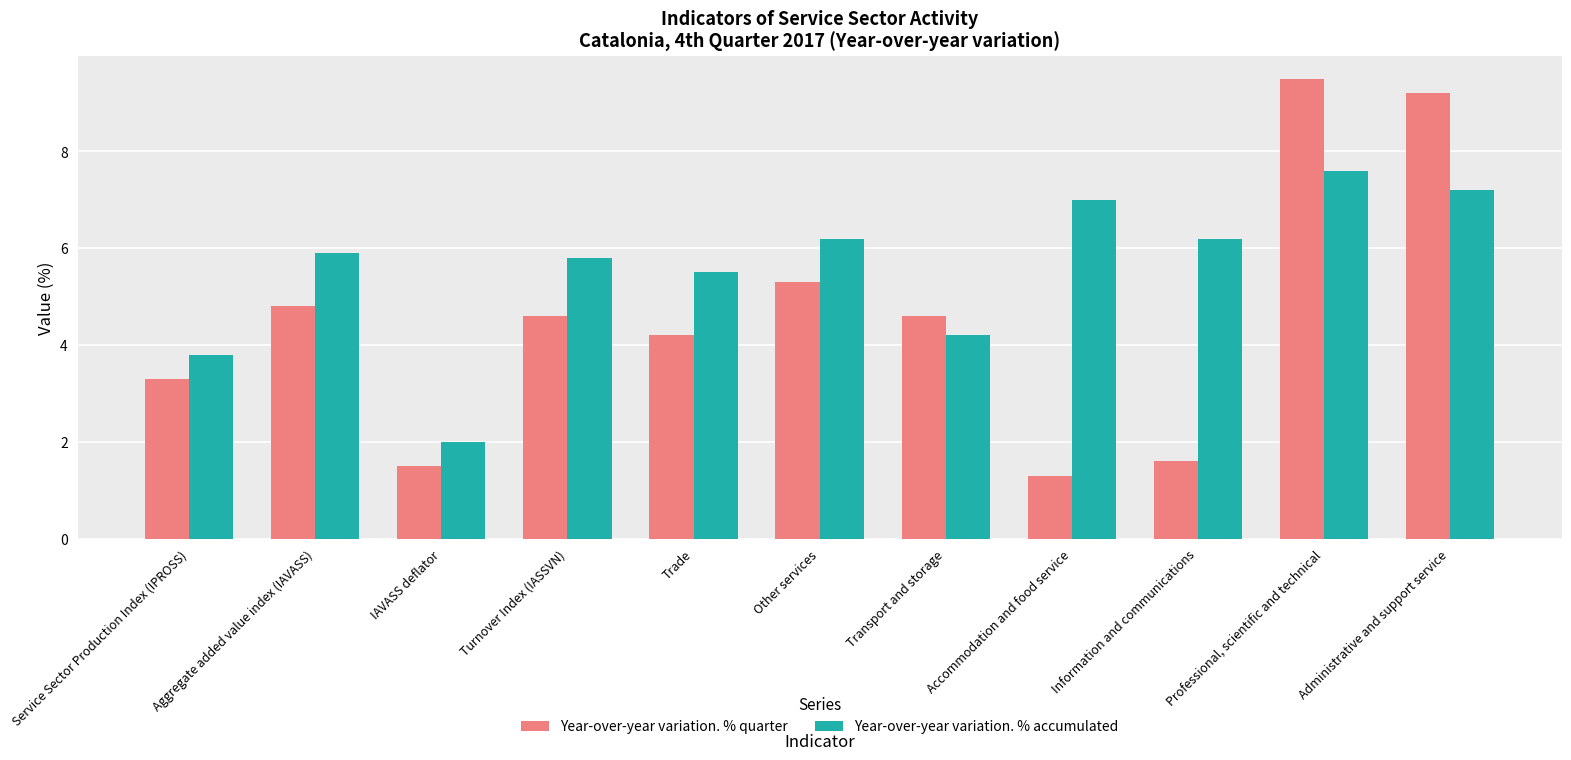

At which category is the sum across all series the highest?

Professional, scientific and technical